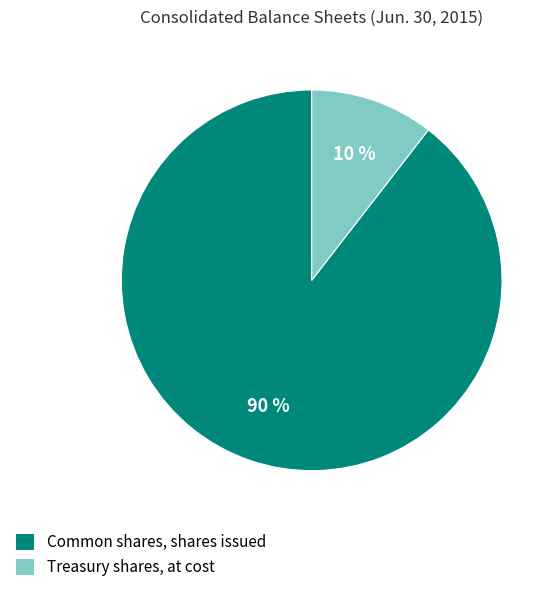

Which category accounts for the majority?

Common shares, shares issued